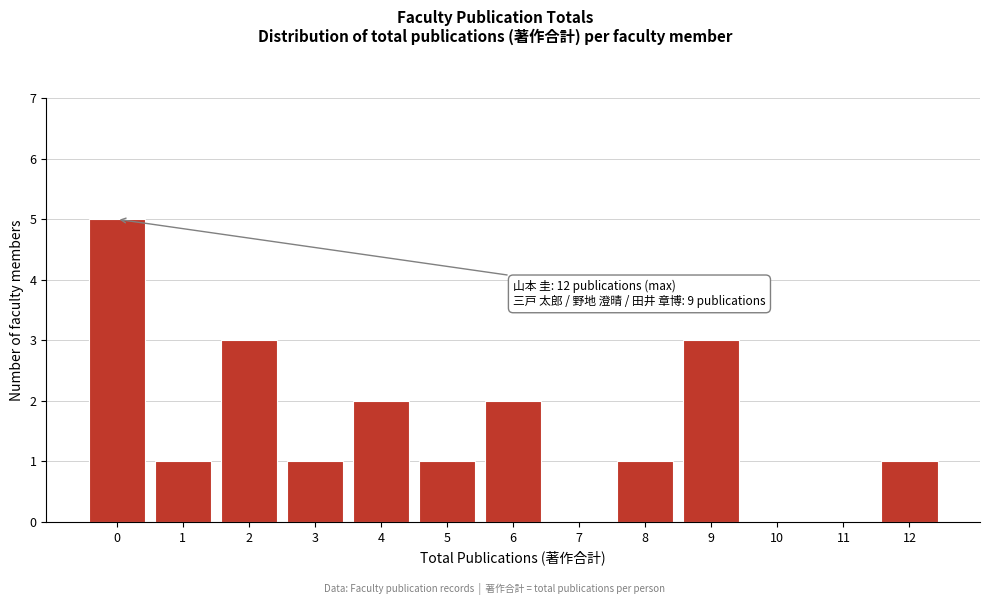

Reading right to left, list all the values displayed in this chart.

12=1	11=0	10=0	9=3	8=1	7=0	6=2	5=1	4=2	3=1	2=3	1=1	0=5